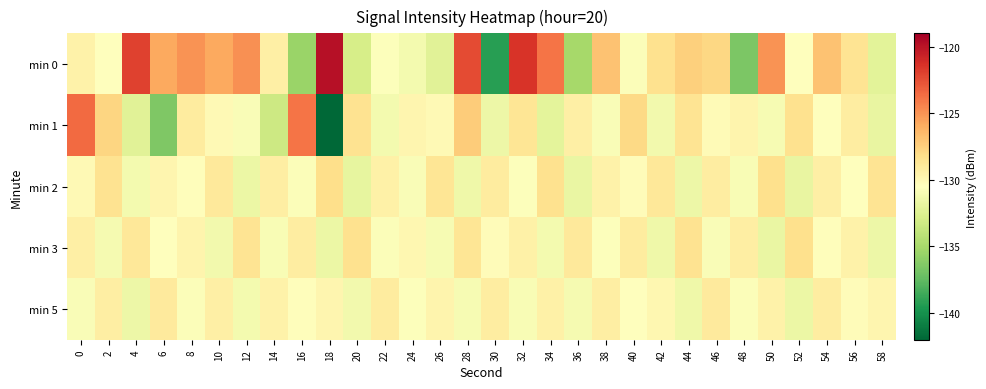

What is the total value across all series at 2?

-647.2